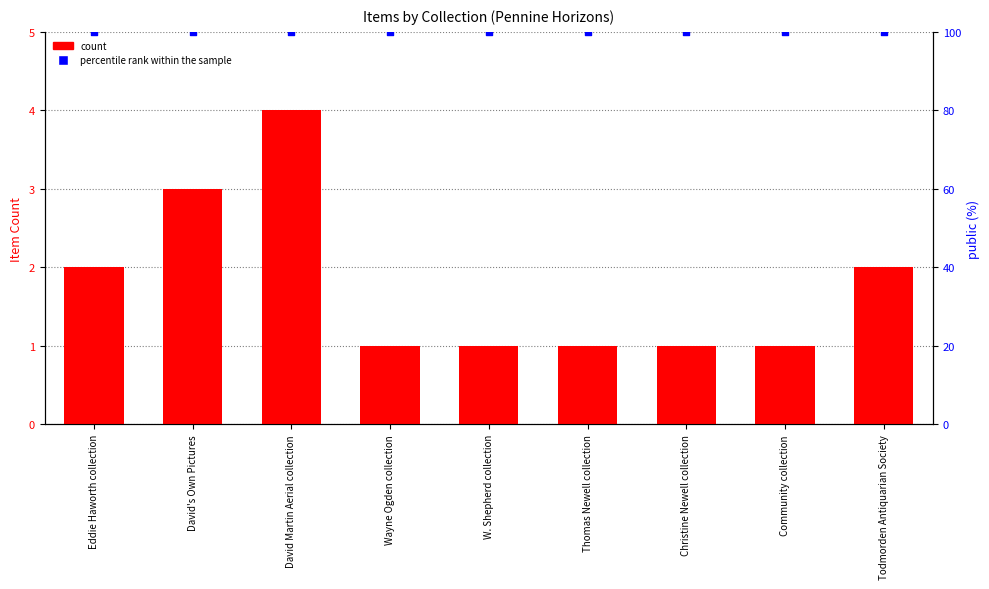

At how many categories does at least one series exceed 23?

9